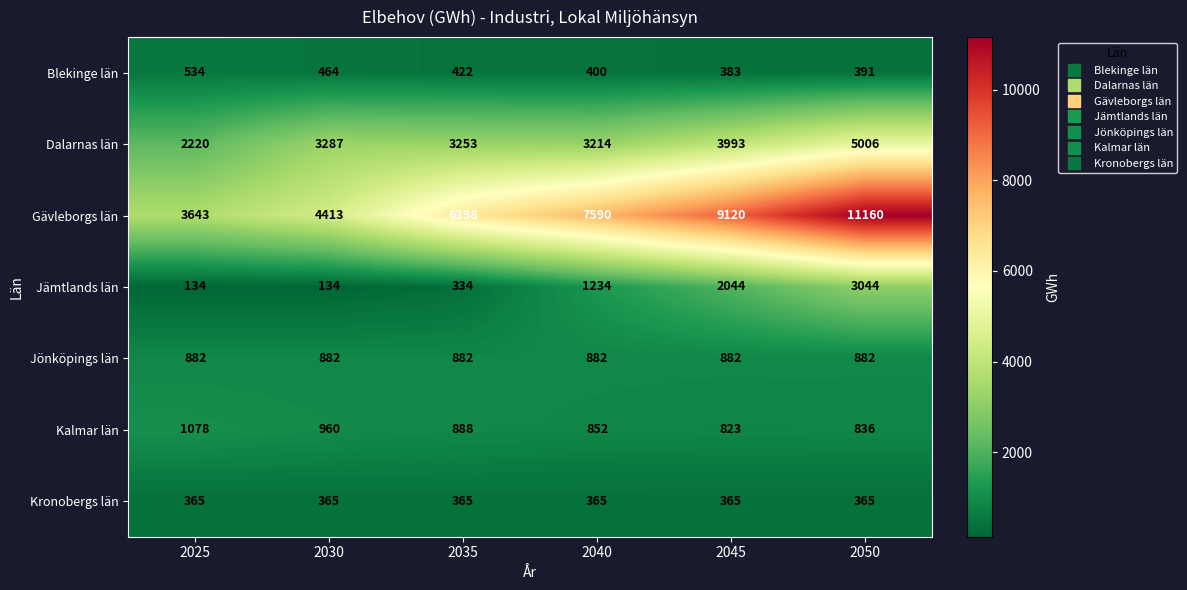

At which label does Dalarnas län reach its peak?

2050